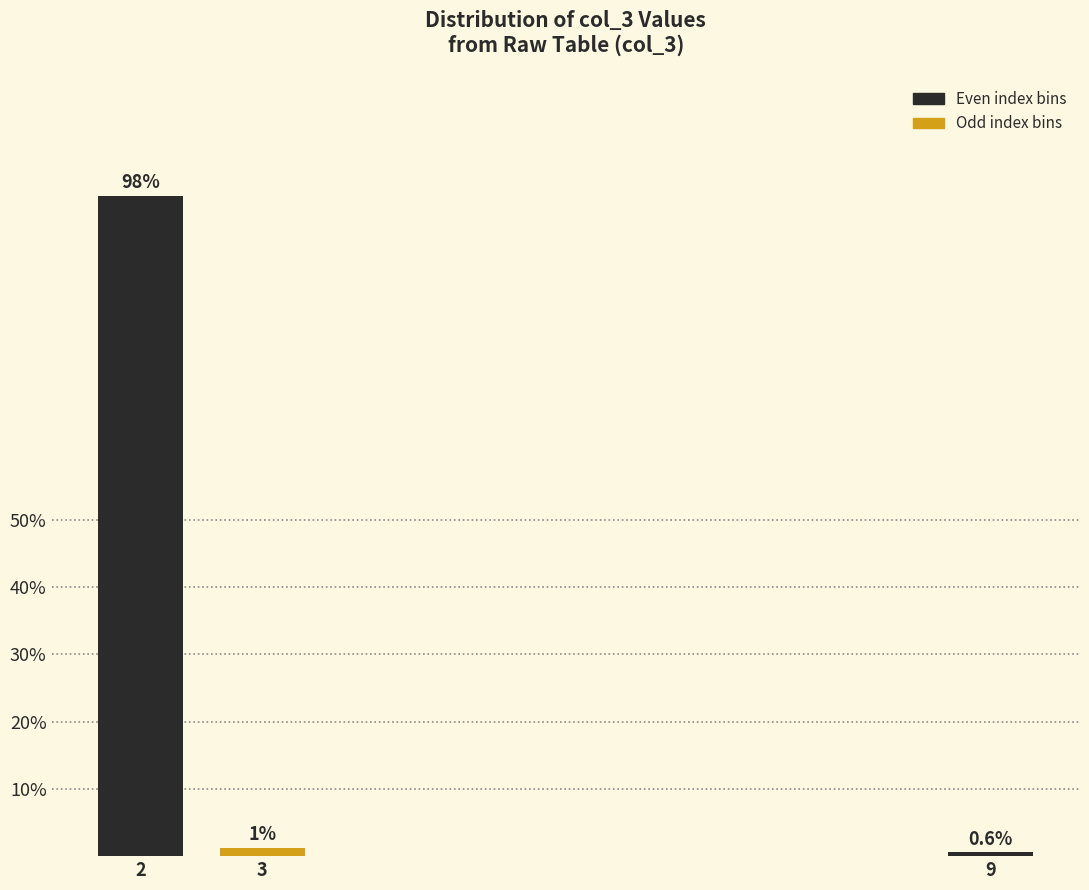

Rank the categories by value from lowest to highest.

9, 3, 2